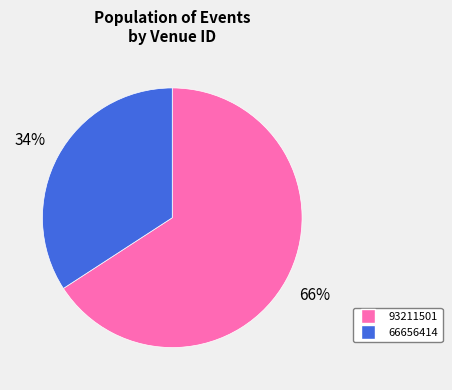

What percentage is the 93211501 slice, to the nearest percent?

66%